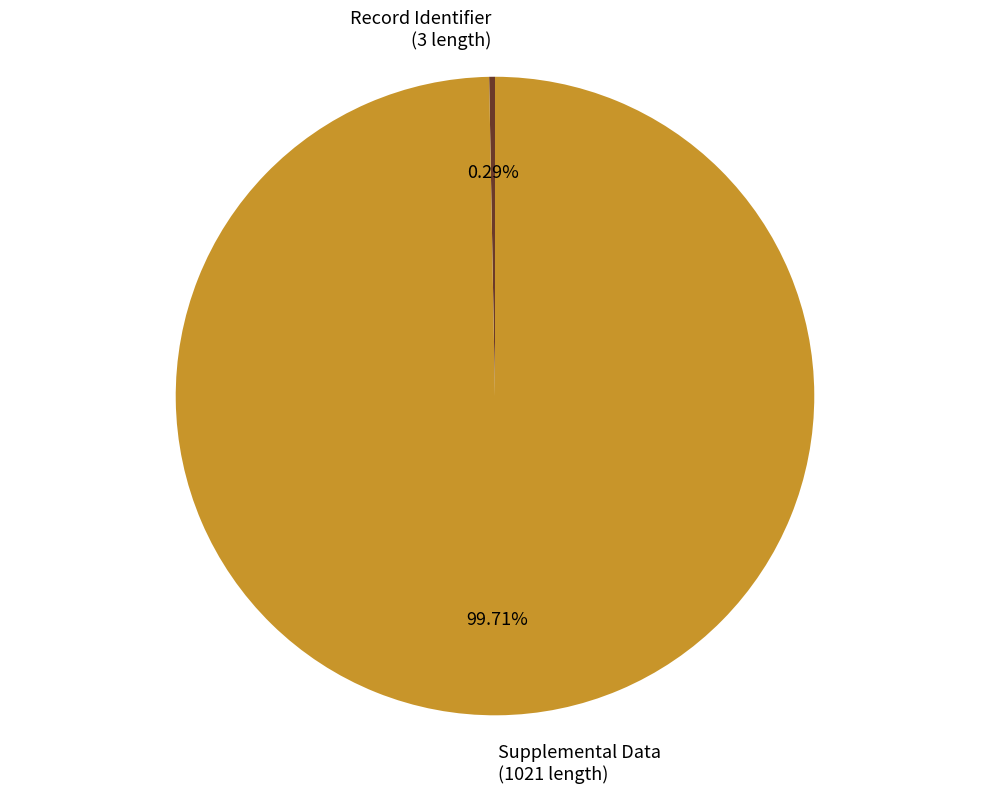

Between Record Identifier (3 length) and Supplemental Data (1021 length), which is larger?

Supplemental Data (1021 length)